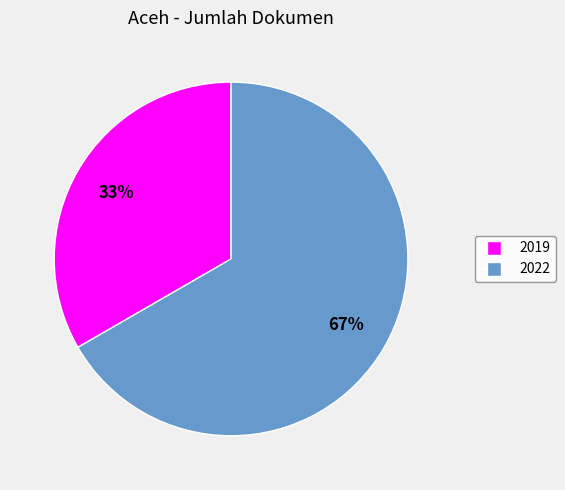

To the nearest percent, what is the combined percentage of 2022 and 2019?

100%